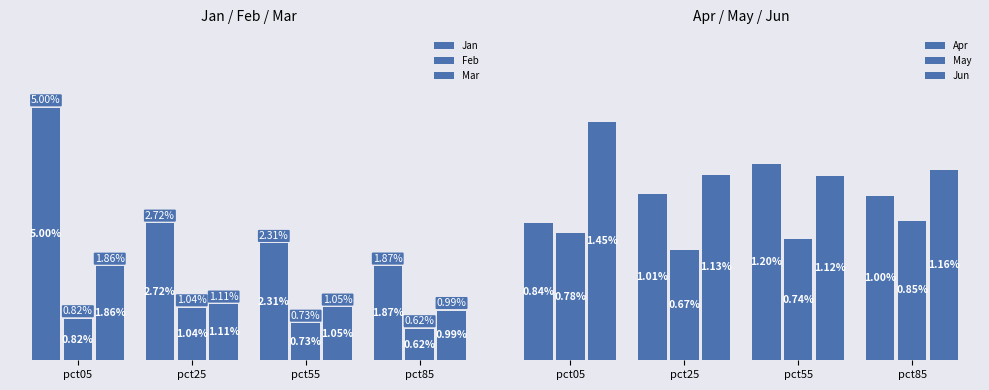

What is the value of the Mar bar at the 2nd from the left?

1.1